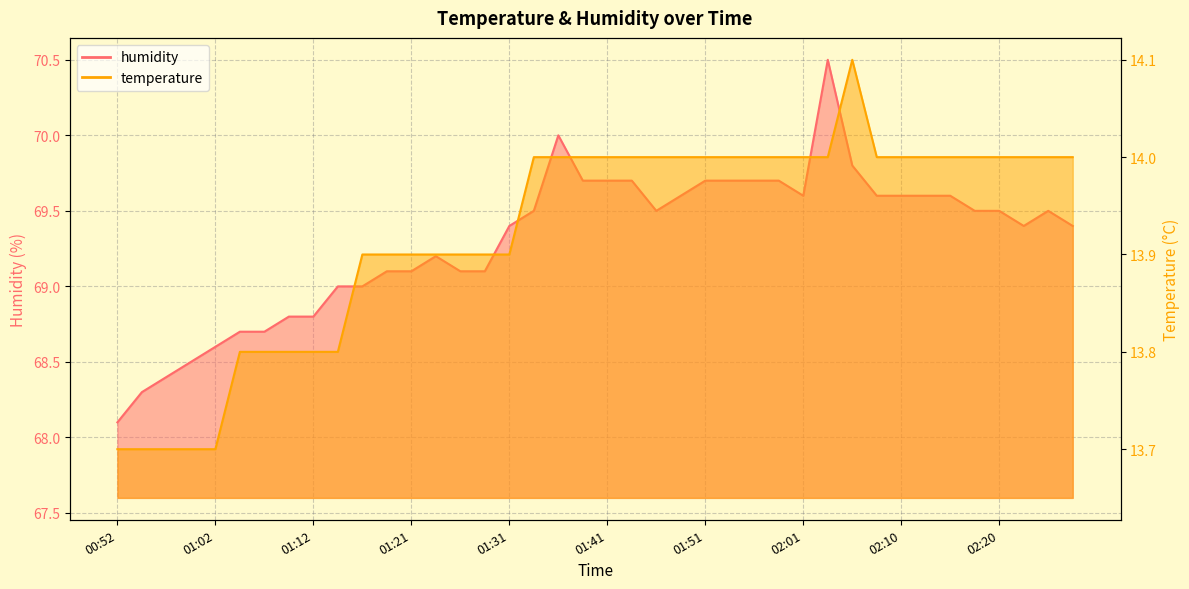

Reading right to left, list all the values displayed in this chart.

temperature: 02:28=14.0	02:25=14.0	02:23=14.0	02:20=14.0	02:18=14.0	02:15=14.0	02:13=14.0	02:10=14.0	02:08=14.0	02:05=14.1	02:03=14.0	02:01=14.0	01:58=14.0	01:56=14.0	01:53=14.0	01:51=14.0	01:48=14.0	01:46=14.0	01:43=14.0	01:41=14.0	01:38=14.0	01:36=14.0	01:34=14.0	01:31=13.9	01:29=13.9	01:26=13.9	01:24=13.9	01:21=13.9	01:19=13.9	01:17=13.9	01:14=13.8	01:12=13.8	01:09=13.8	01:07=13.8	01:04=13.8	01:02=13.7	00:59=13.7	00:57=13.7	00:55=13.7	00:52=13.7
humidity: 02:28=69.4	02:25=69.5	02:23=69.4	02:20=69.5	02:18=69.5	02:15=69.6	02:13=69.6	02:10=69.6	02:08=69.6	02:05=69.8	02:03=70.5	02:01=69.6	01:58=69.7	01:56=69.7	01:53=69.7	01:51=69.7	01:48=69.6	01:46=69.5	01:43=69.7	01:41=69.7	01:38=69.7	01:36=70.0	01:34=69.5	01:31=69.4	01:29=69.1	01:26=69.1	01:24=69.2	01:21=69.1	01:19=69.1	01:17=69.0	01:14=69.0	01:12=68.8	01:09=68.8	01:07=68.7	01:04=68.7	01:02=68.6	00:59=68.5	00:57=68.4	00:55=68.3	00:52=68.1